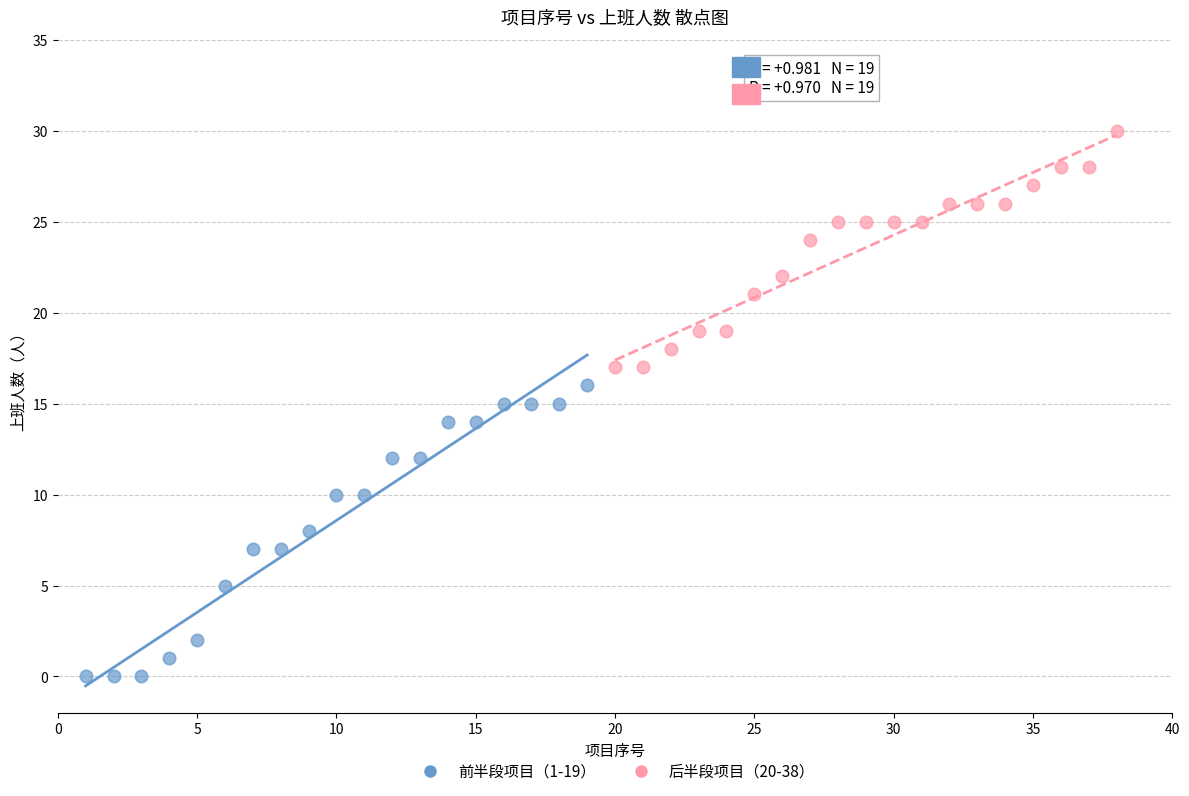

Which series has the widest spread of Y values?

前半段项目（1-19）